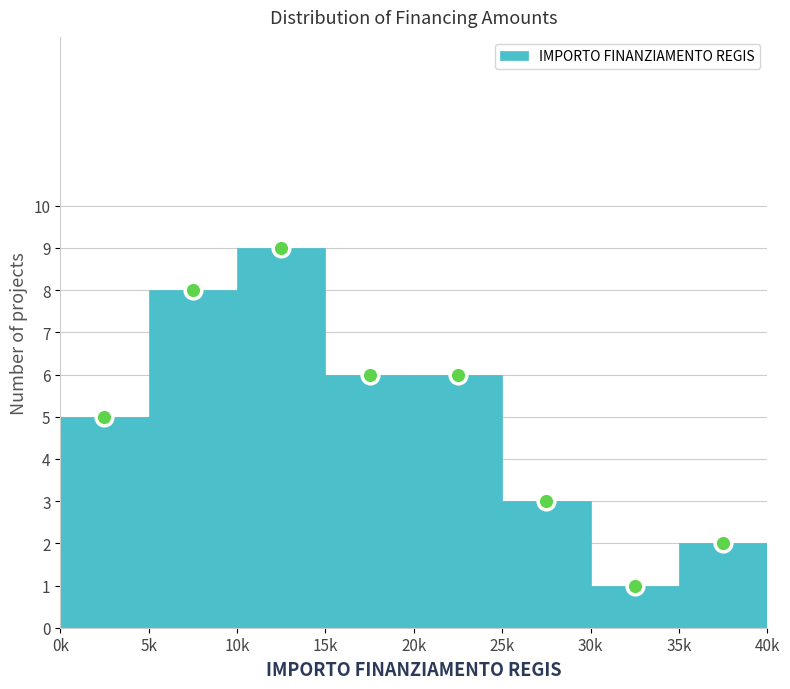

Reading left to right, list all the values displayed in this chart.

5	8	9	6	6	3	1	2